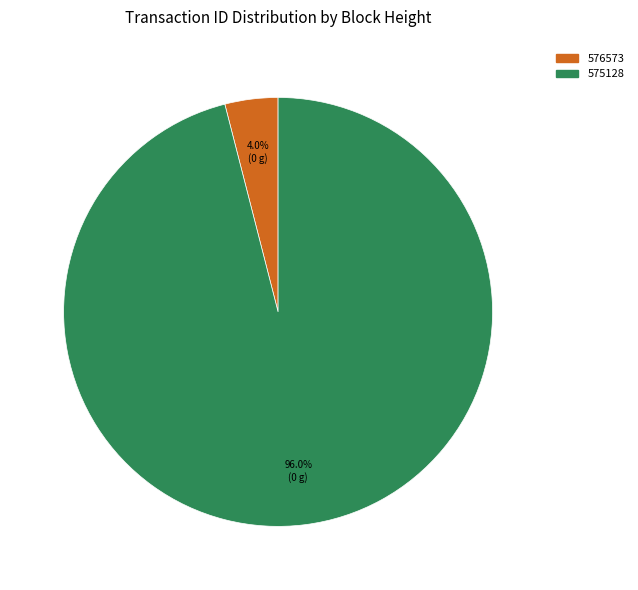

The 576573 slice represents 11% of the pie. True or false?

False